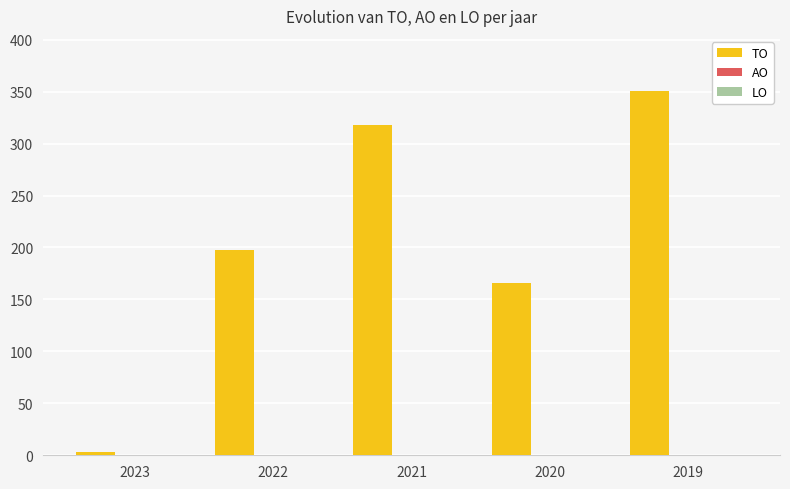

What is the average value?

207